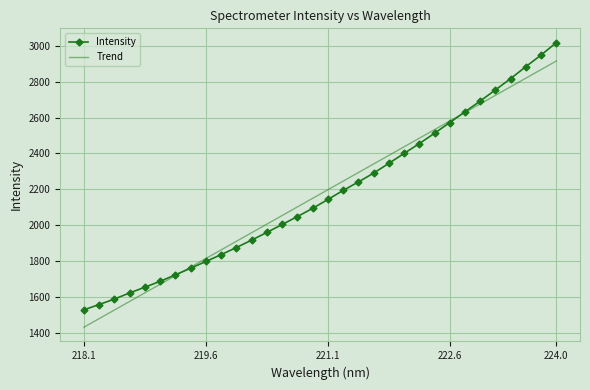

What is the difference between the maximum and minimum values in the Trend series?

1485.8